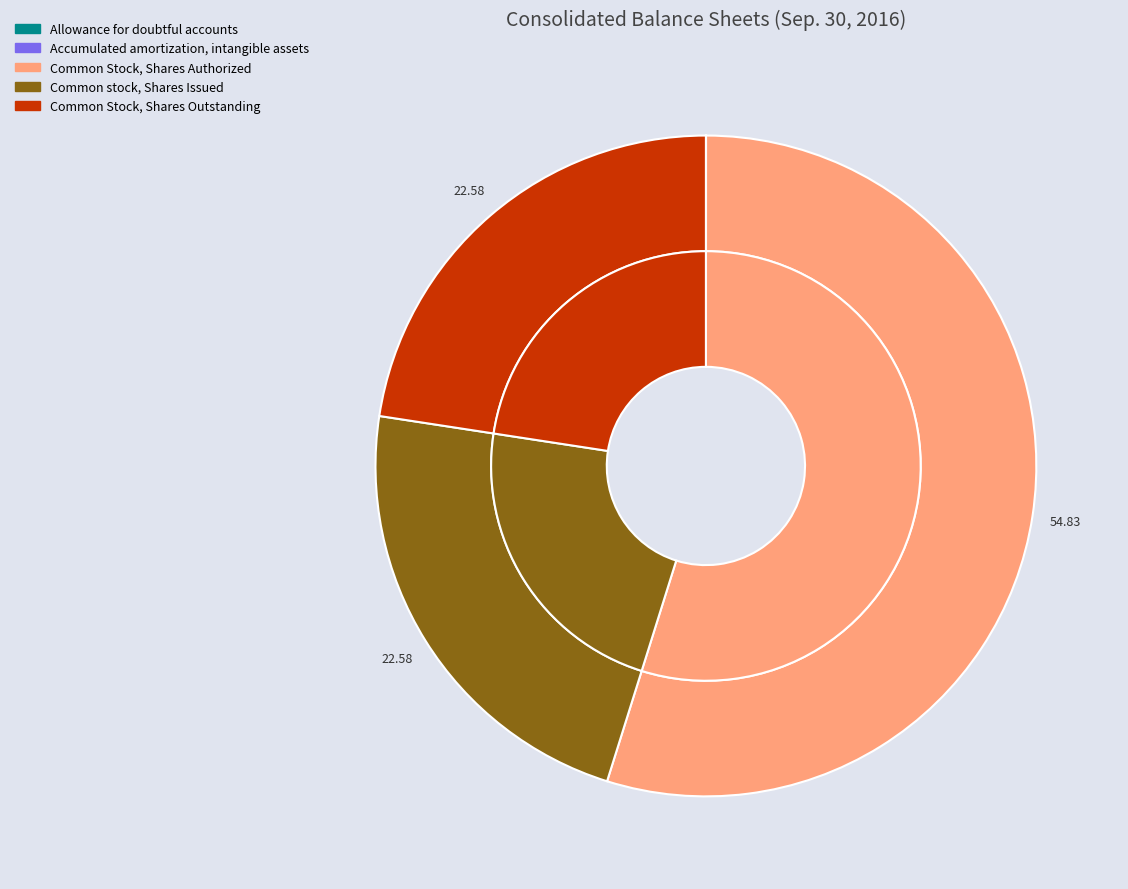

Is the sum of Allowance for doubtful accounts and Common Stock, Shares Authorized greater than half?

Yes